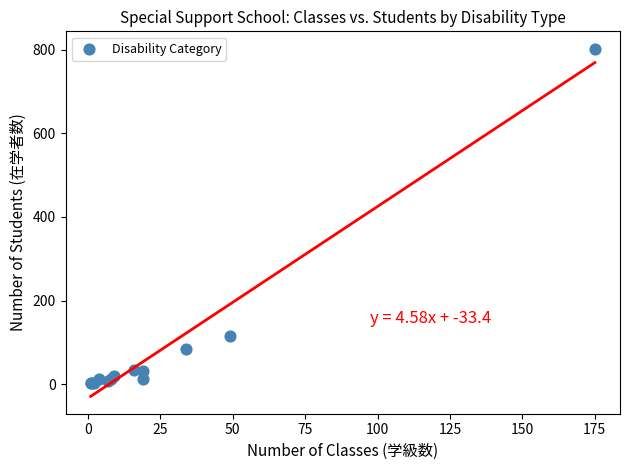

What Y value in the scatter plot is closest to 402?

115